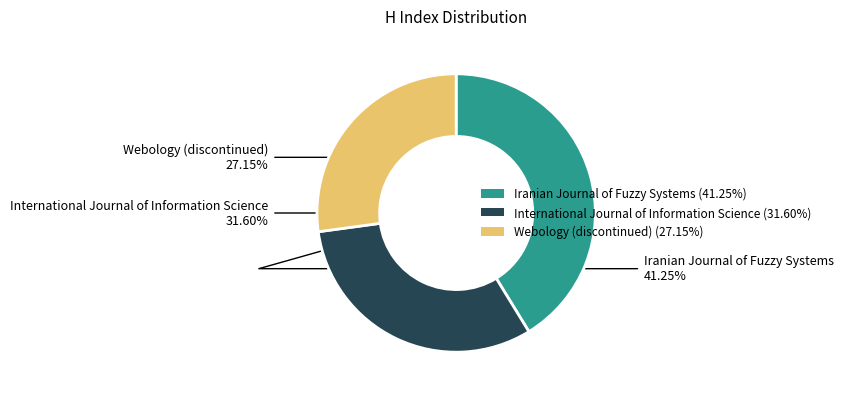

To the nearest percent, what is the average slice percentage?

33%